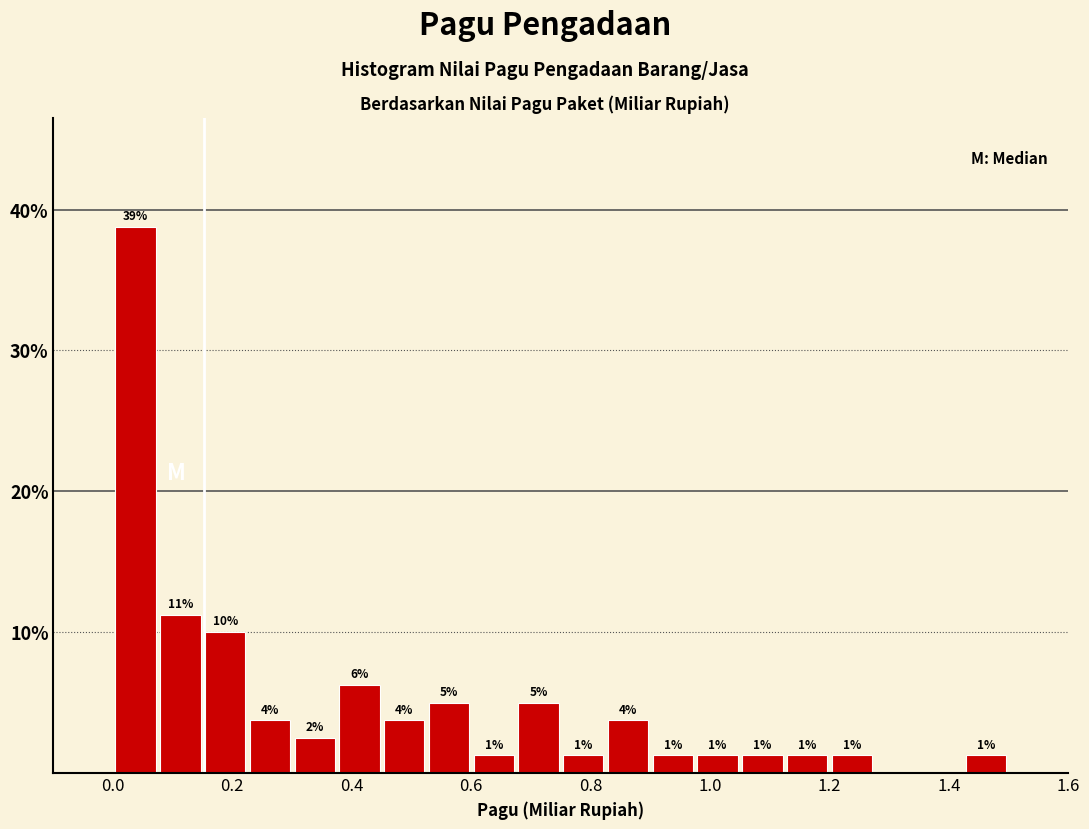

Read against the x-axis, roughly where is the centre of the tallest bar?

0.04